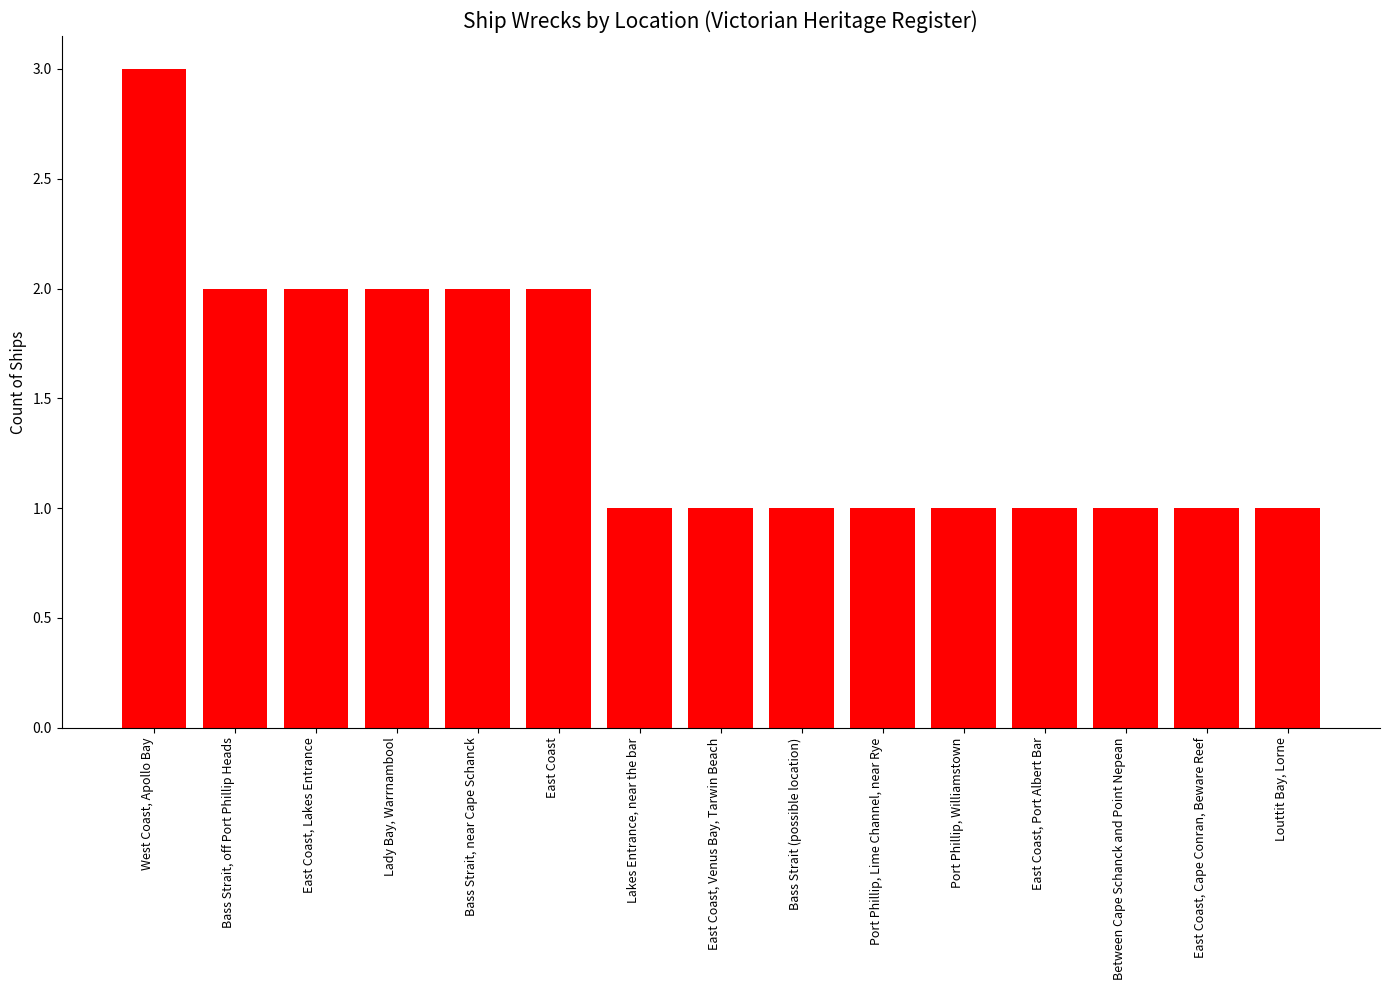

What is the change in value from Bass Strait, near Cape Schanck to Bass Strait (possible location)?

-1